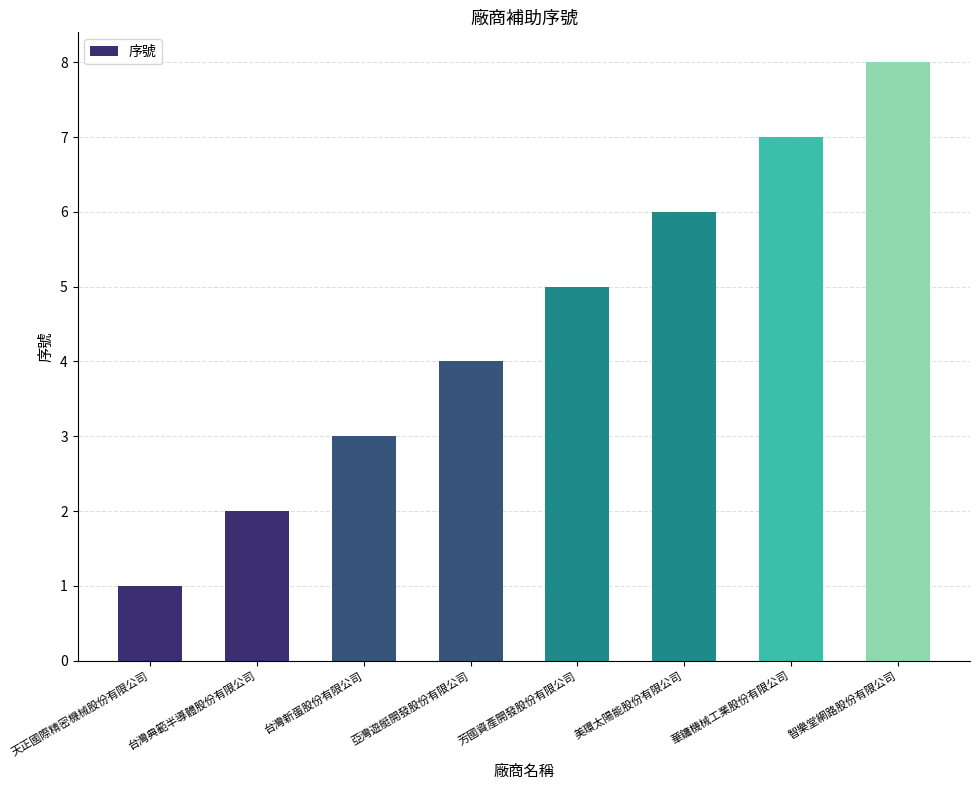

At which category does the chart reach its minimum across all series?

天正國際精密機械股份有限公司